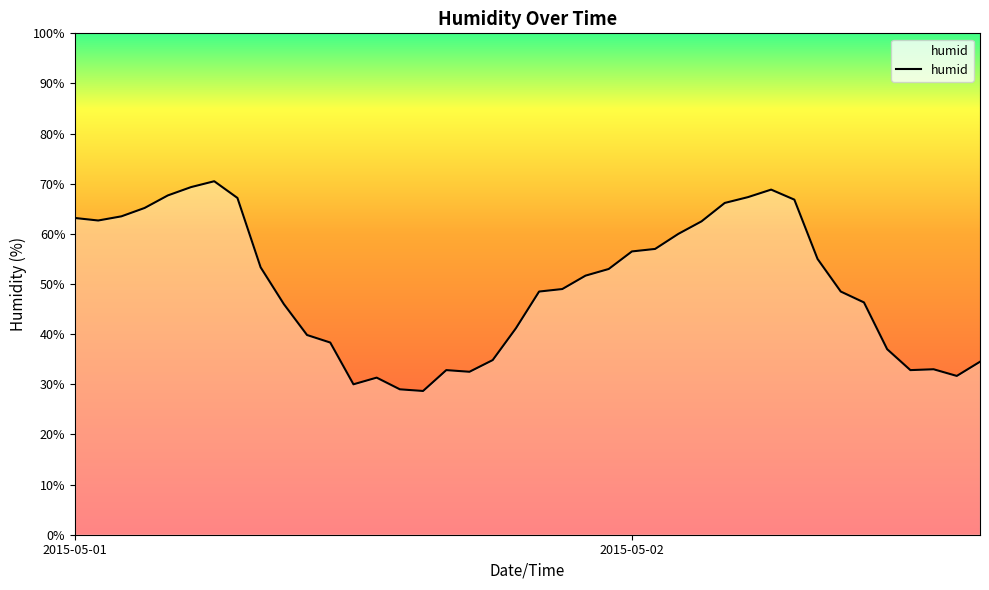

What is the minimum value shown in the chart?

28.7